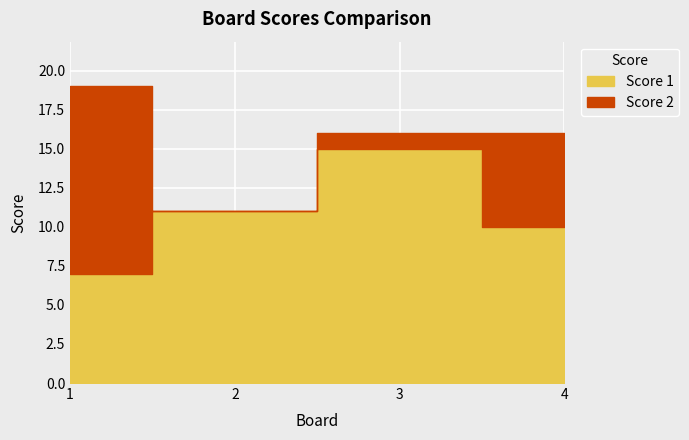

At how many categories does at least one series exceed 2?

4